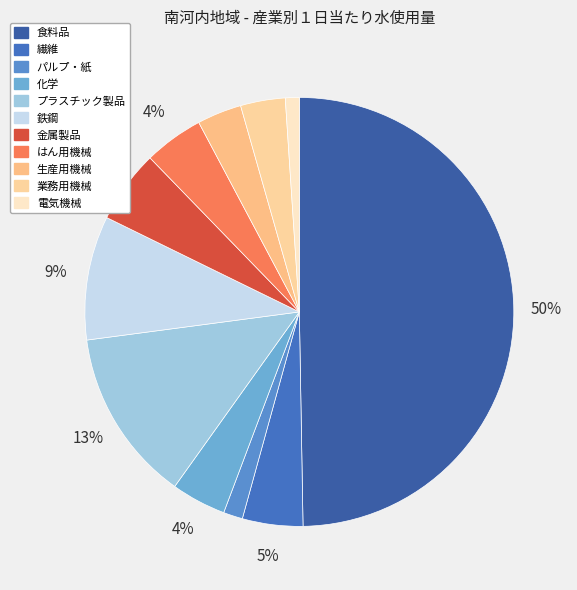

What is the smallest slice in the pie chart?

電気機械